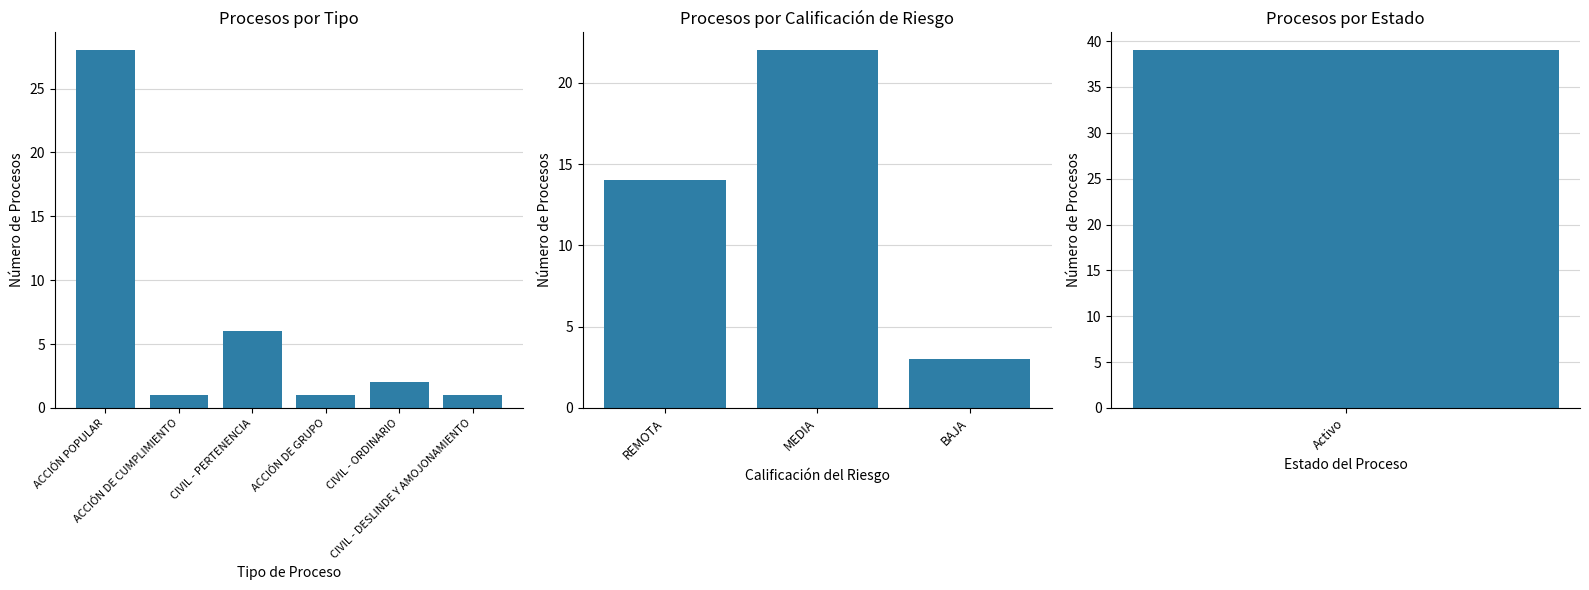

What is the sum of all values?

39